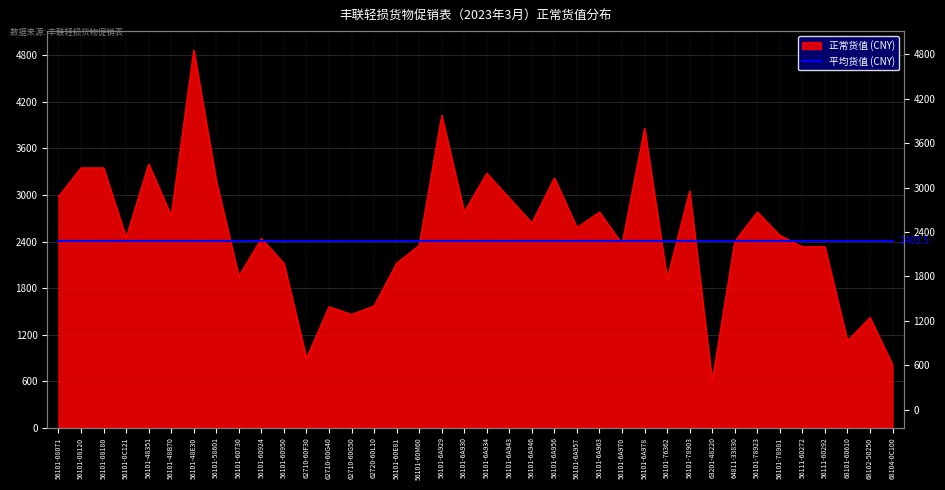

Count the number of values greater than 2480.

18